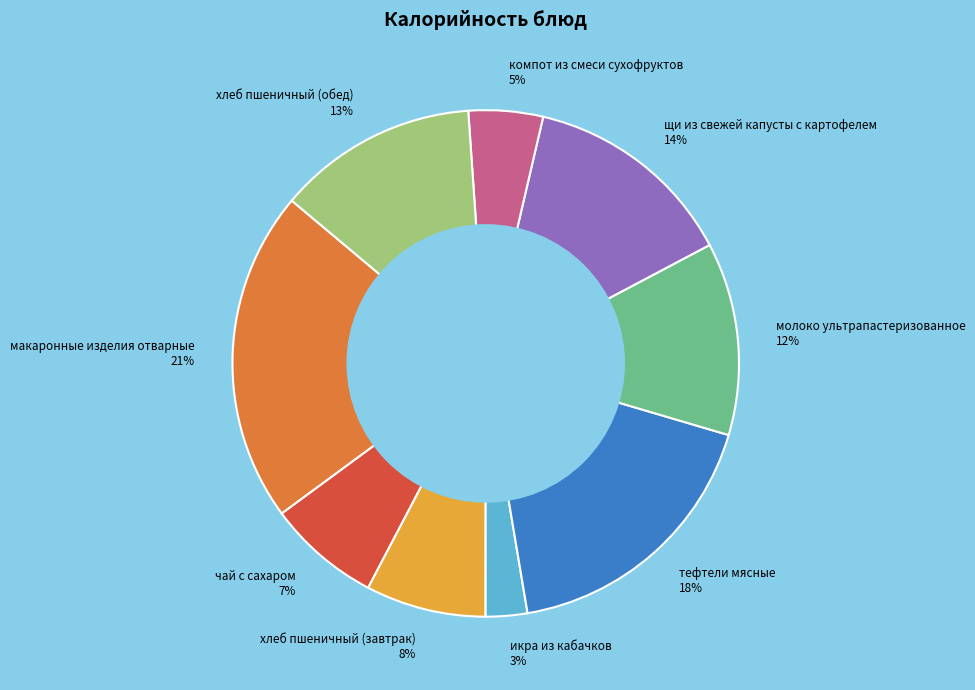

Combined, do компот из смеси сухофруктов 5% and тефтели мясные 18% account for over 50%?

No